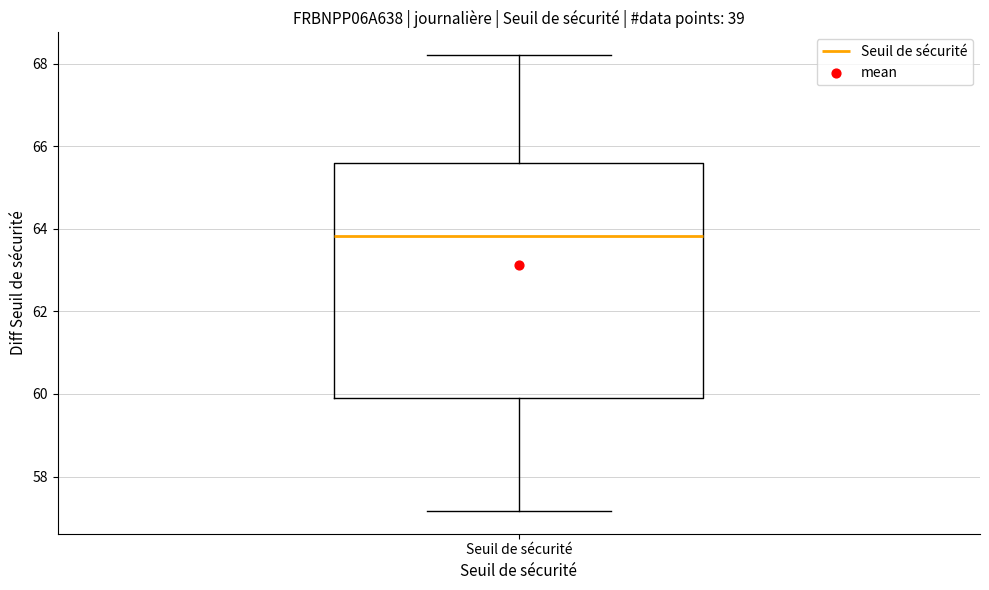

Read this box plot against the y-axis: the position of the median line, the range covered by the box, and the ends of both whiskers. The values are not printed on the chart, so give them approximately, as read against the axis.

median 63.8, box 60.0 to 65.6, whiskers 57.2 to 68.2